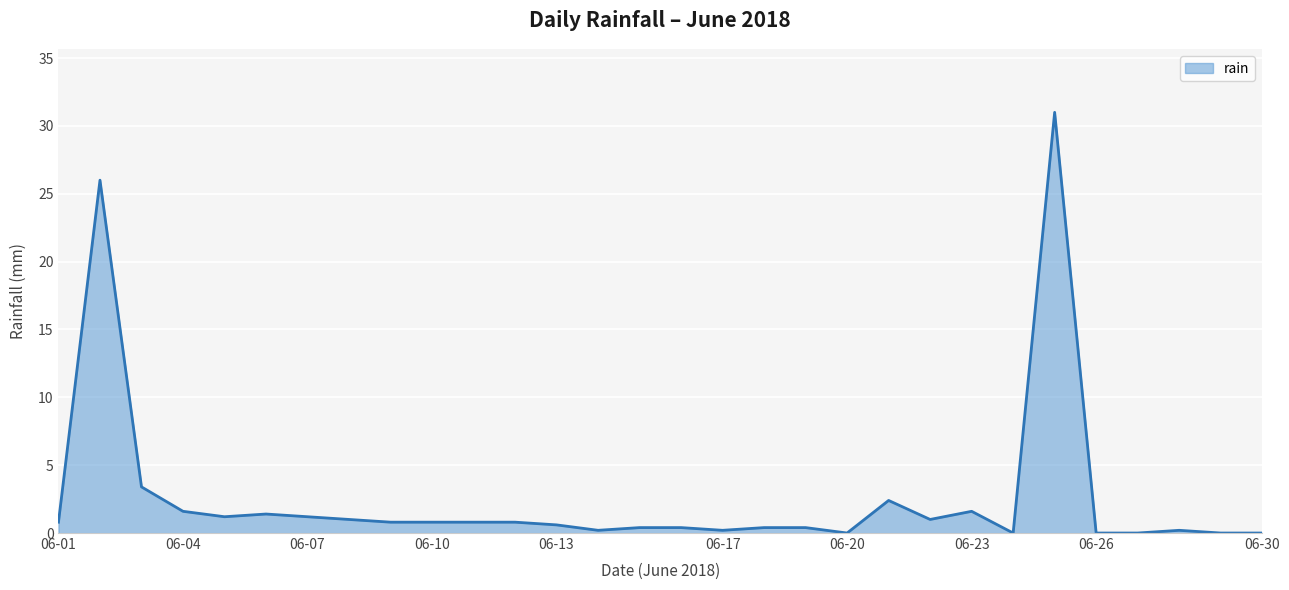

What is the difference between the maximum and minimum values?

31.0